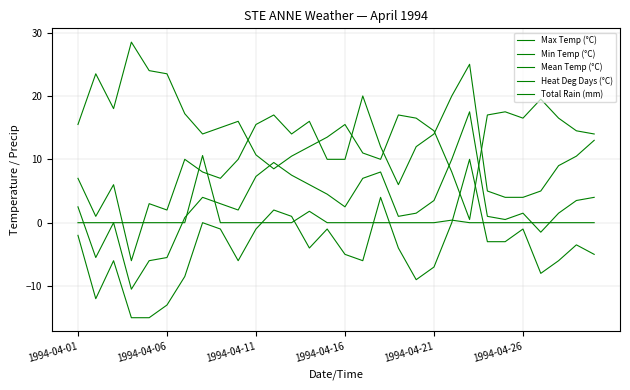

How many lines are shown in the chart?

5